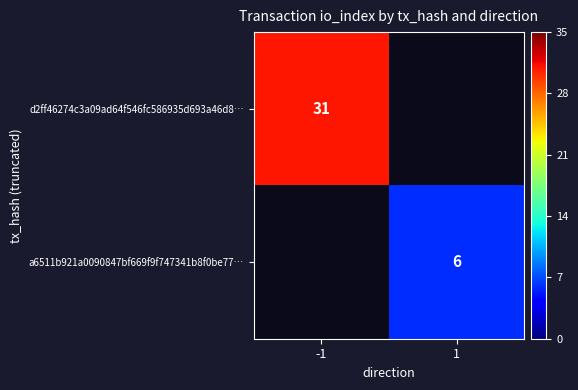

Is it true that a6511b921a0090847bf669f9f747341b8f0be77… equals 10 at 1?

False